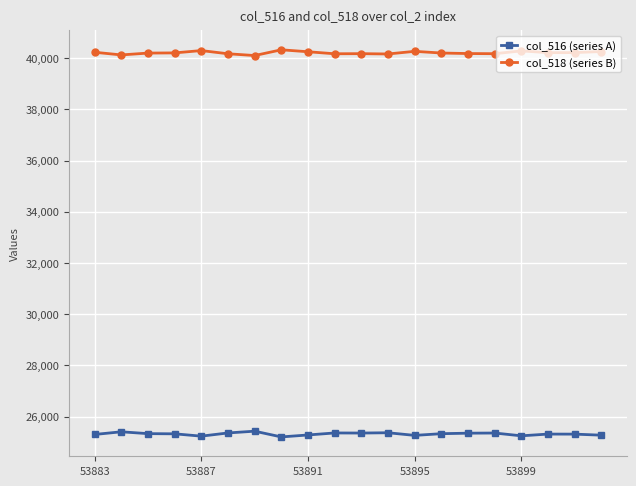

Which series has the largest total across all categories?

col_518 (series B)